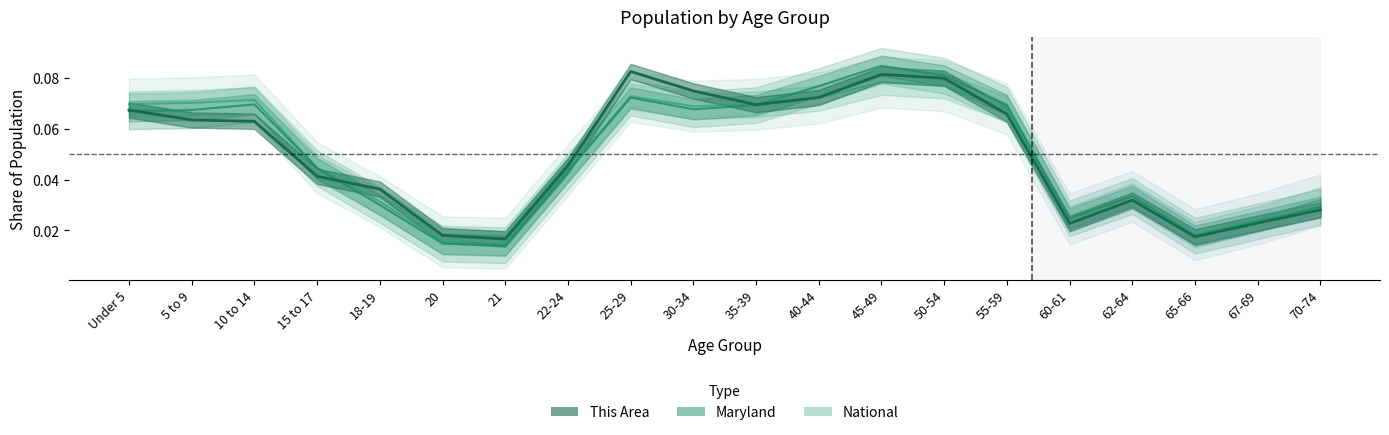

Is it true that This Area equals 0.0 at 60-61?

True